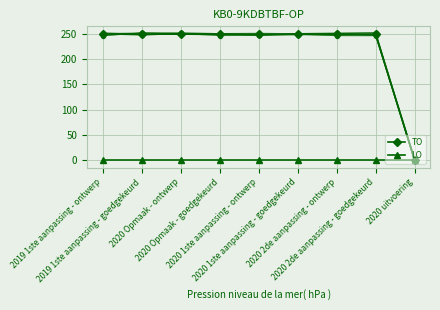

True or false: TO has a value of 171 at 2020 Opmaak - goedgekeurd.

False